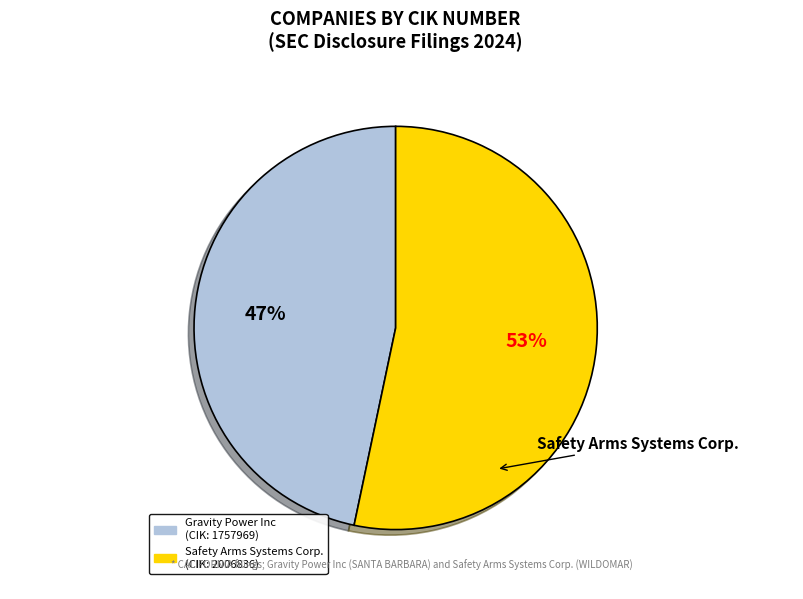

Is there a majority slice in this chart?

Yes